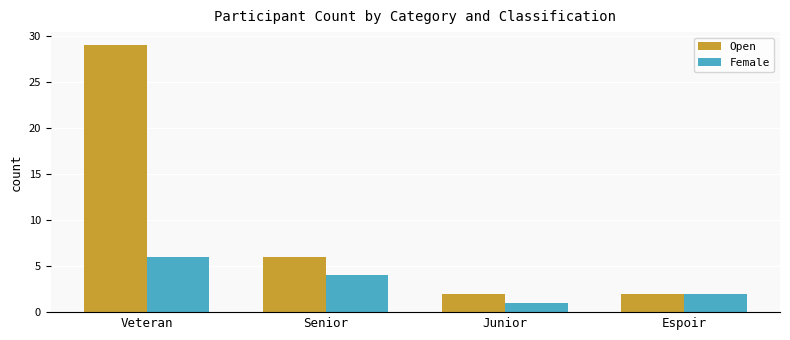

Count the number of data series in this chart.

2